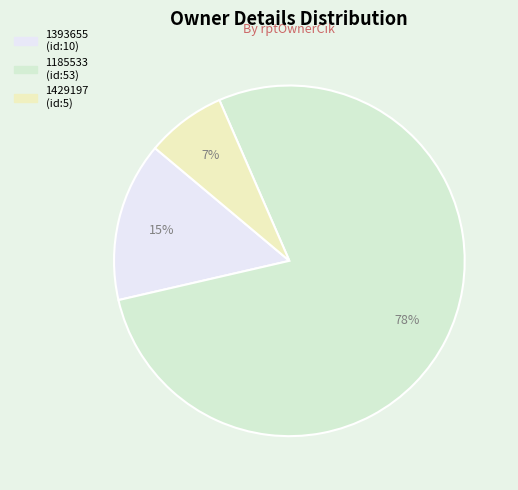

To the nearest percent, what percentage of the pie is 1185533?

78%